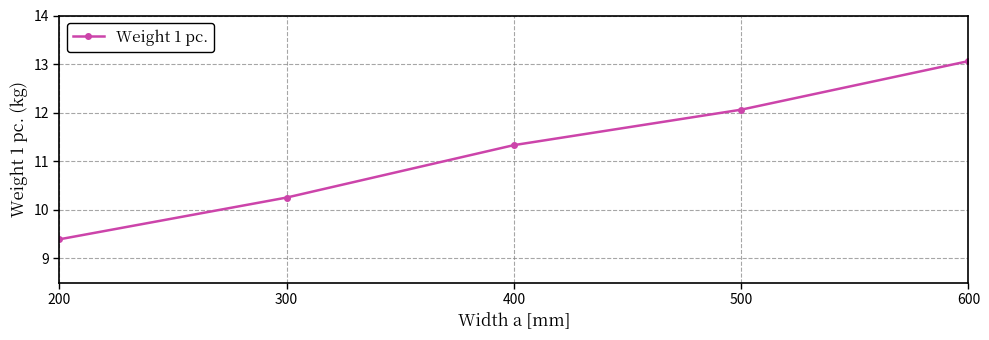

Between 400 and 200, which is larger?

400